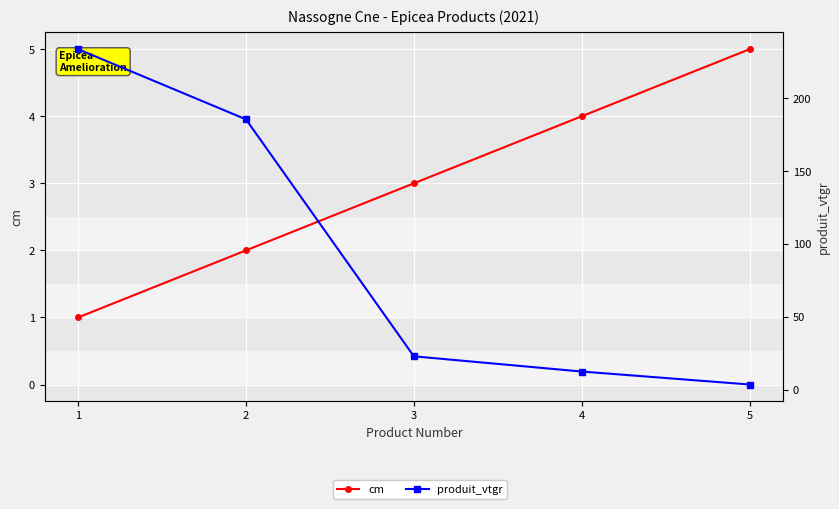

Which series changed the most between 1 and 3?

produit_vtgr